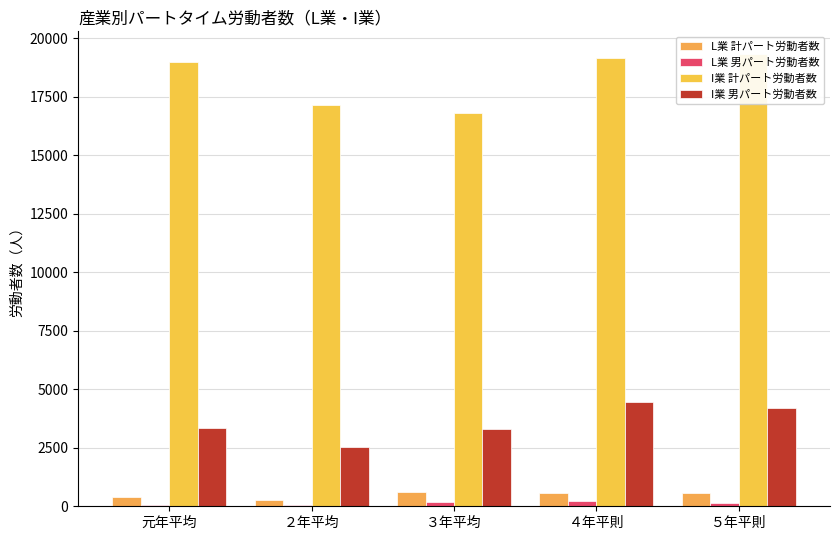

Reading left to right, extract all data points from this chart.

L業 計パート労動者数: 元年平均=405	２年平均=281	３年平均=607	４年平則=558	５年平則=552
L業 男パート労動者数: 元年平均=61	２年平均=35	３年平均=177	４年平則=224	５年平則=136
I業 計パート労動者数: 元年平均=18994	２年平均=17159	３年平均=16804	４年平則=19135	５年平則=19321
I業 男パート労動者数: 元年平均=3325	２年平均=2518	３年平均=3287	４年平則=4446	５年平則=4199